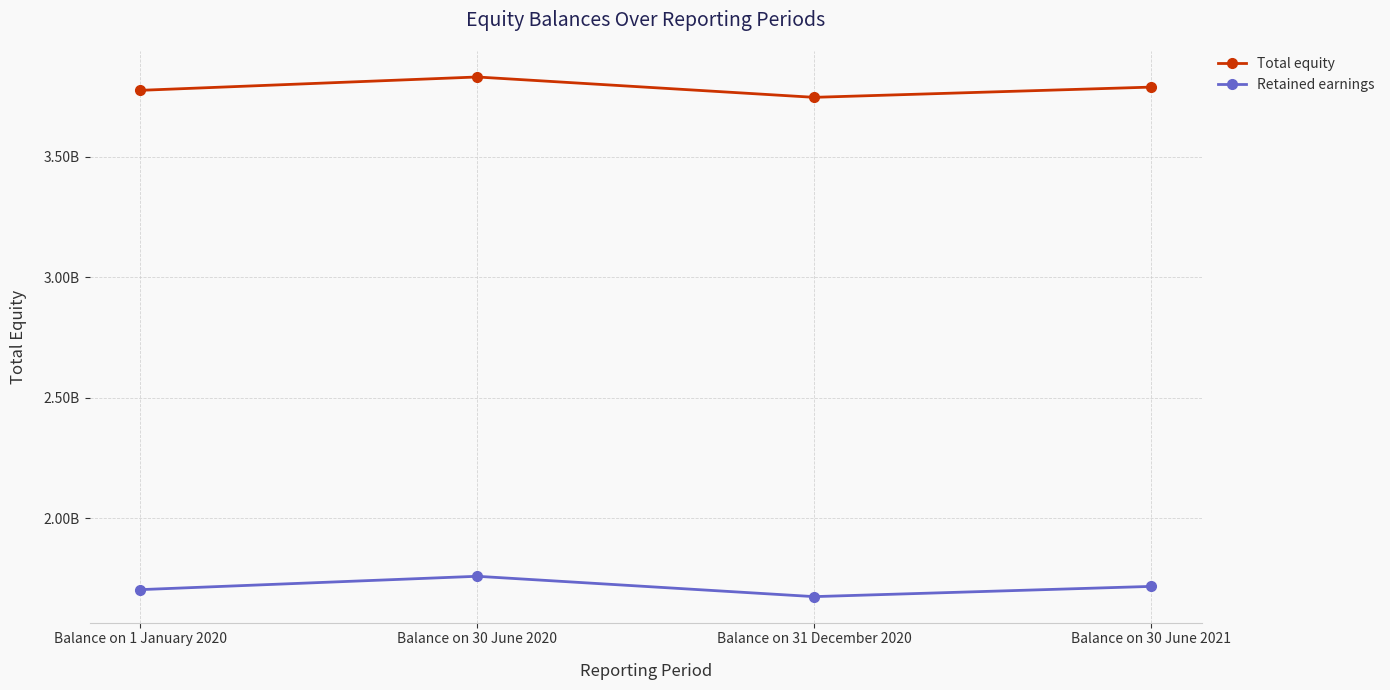

Is this an area chart (filled region under the line)?

No